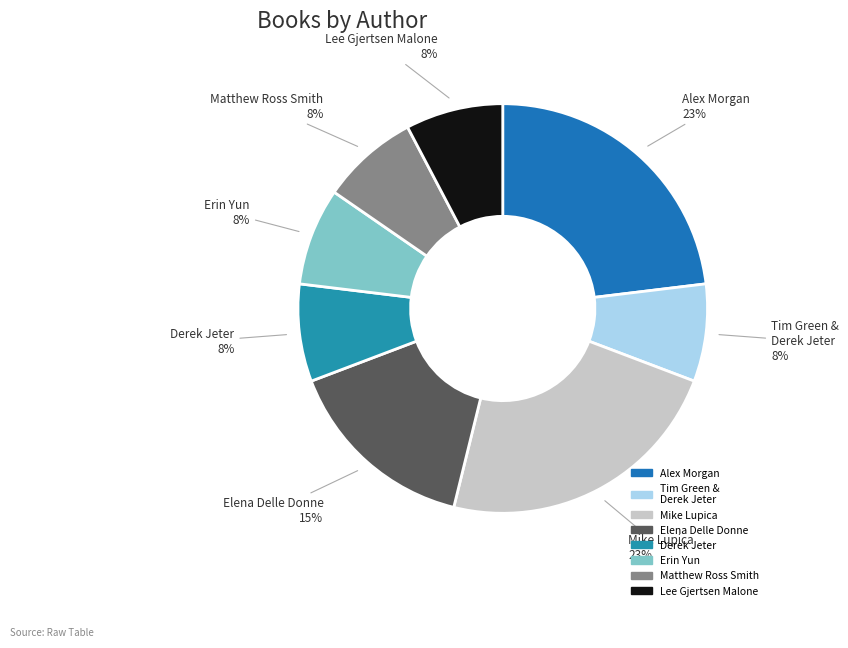

To the nearest percent, what is the average slice percentage?

12%